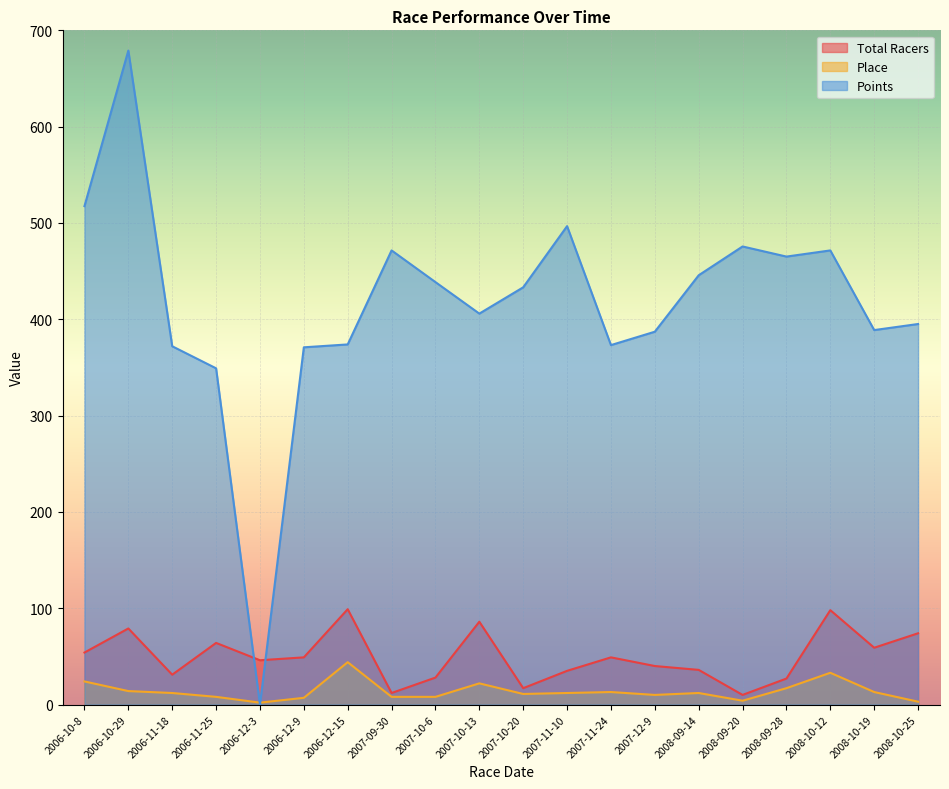

What is the spread (max minus min) of values at 2008-09-28?

448.1